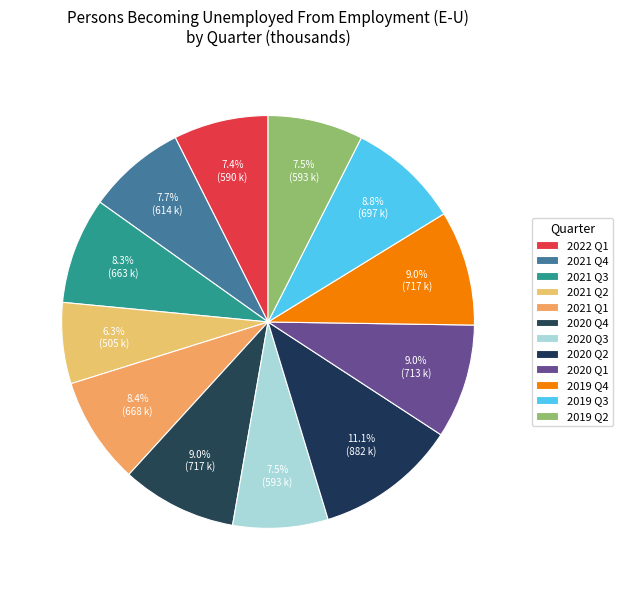

How many segments does this pie chart have?

12